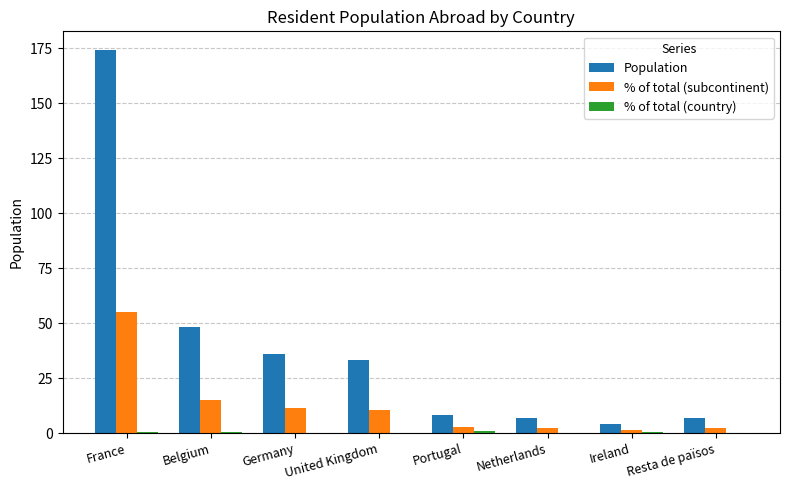

How many distinct data groups are displayed?

3